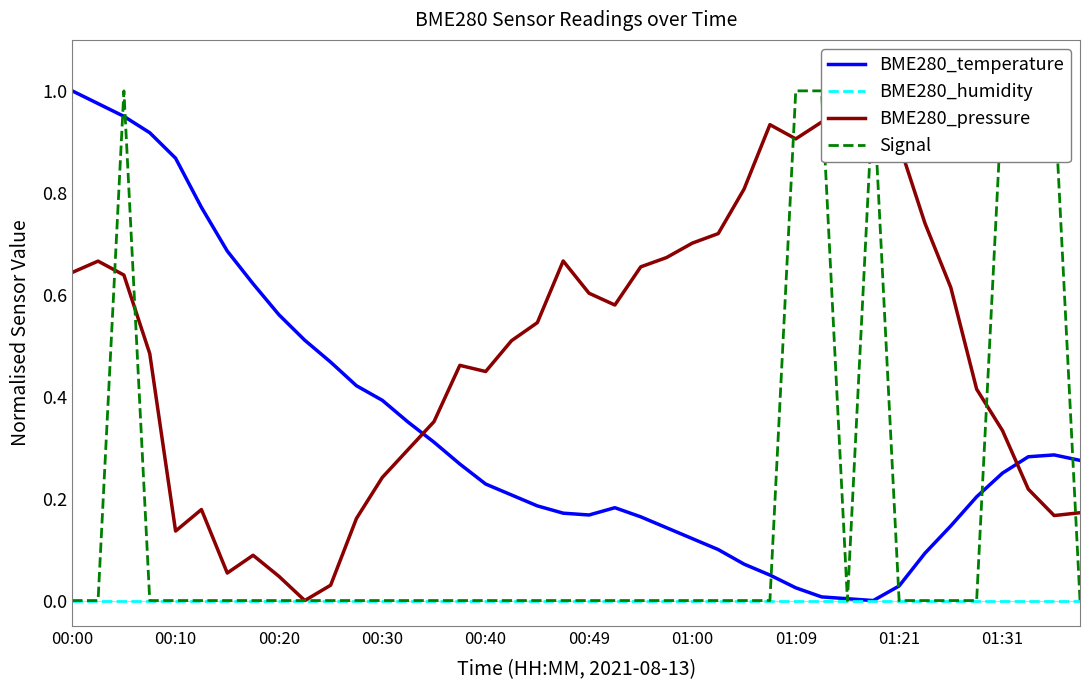

At how many categories does at least one series exceed 0?

40